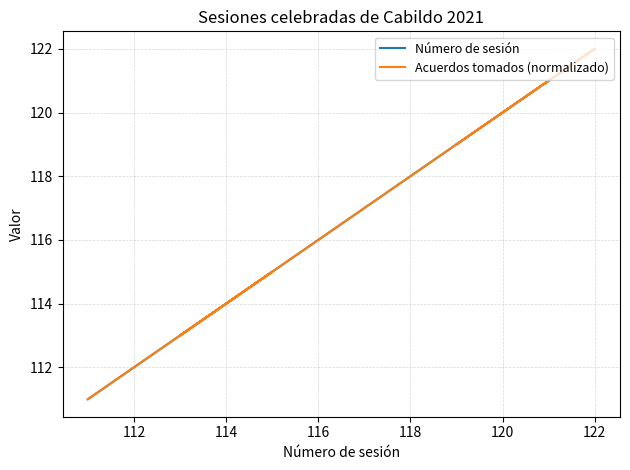

At how many categories does at least one series exceed 112?

10